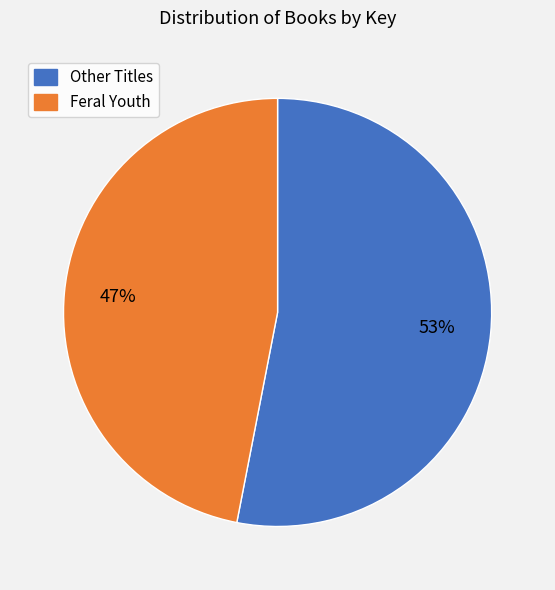

To the nearest percent, what is the average slice percentage?

50%